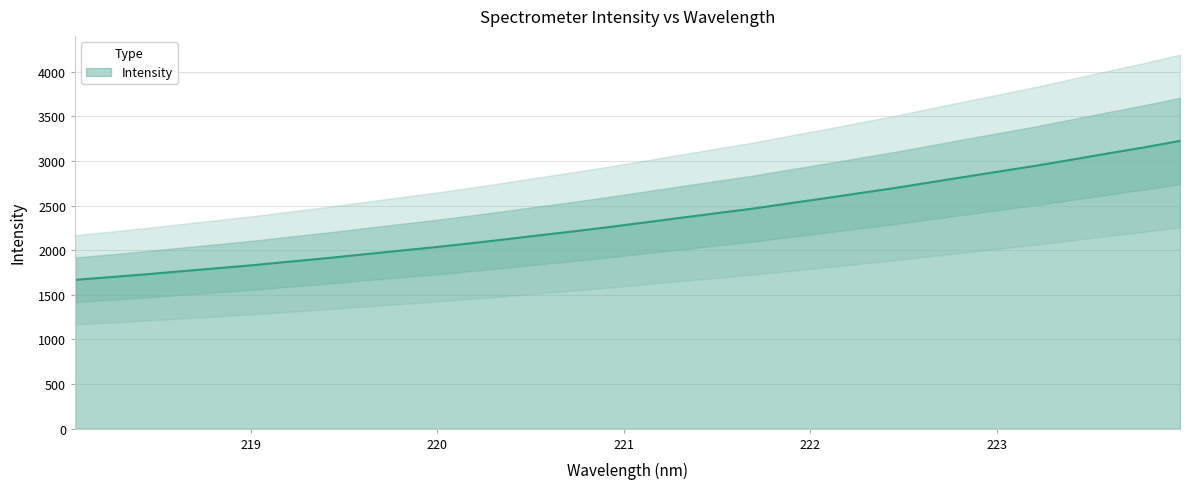

Which has a higher value, 223.0264 or 220.1623?

223.0264